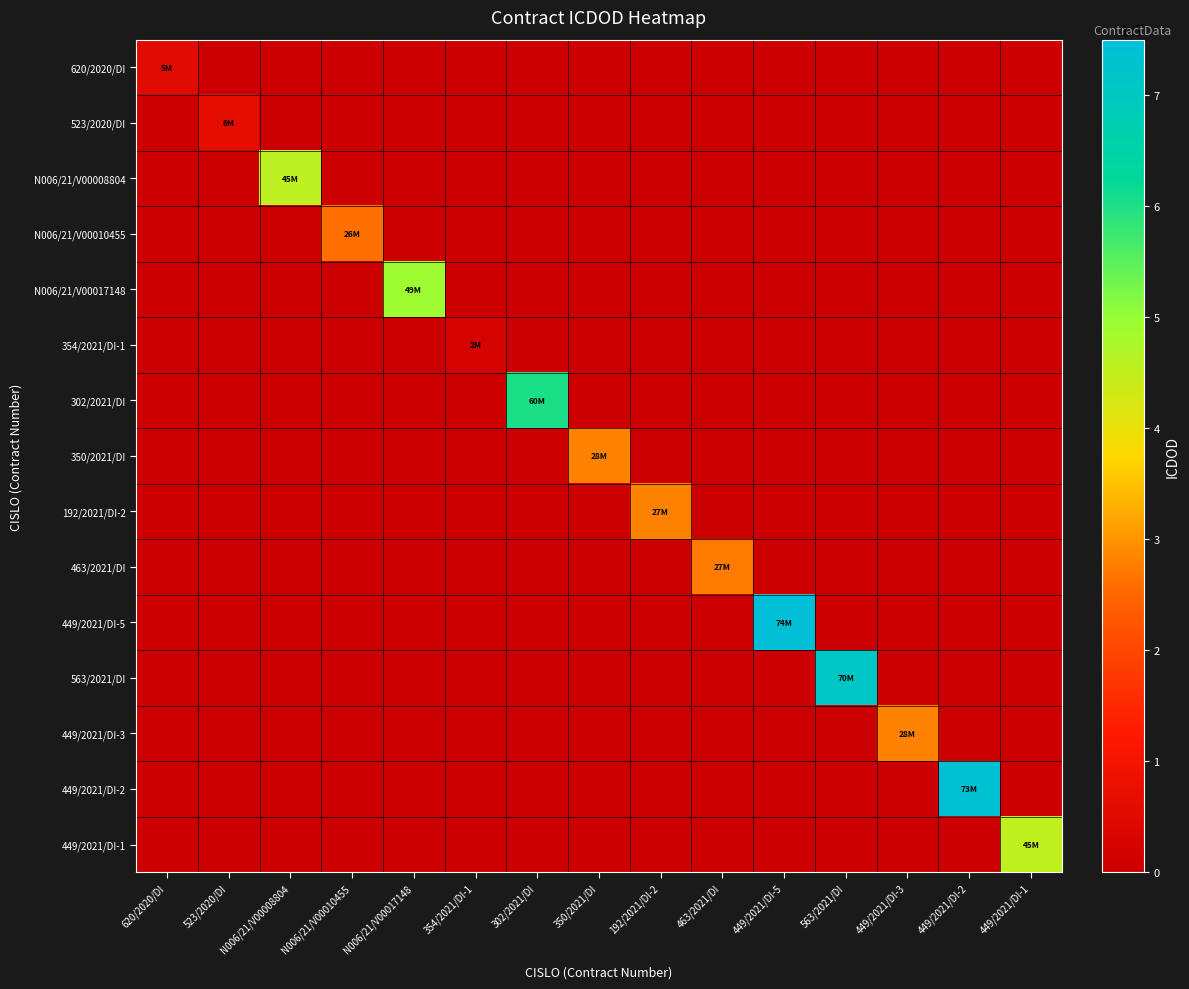

How many values in the 620/2020/DI series exceed 0?

1